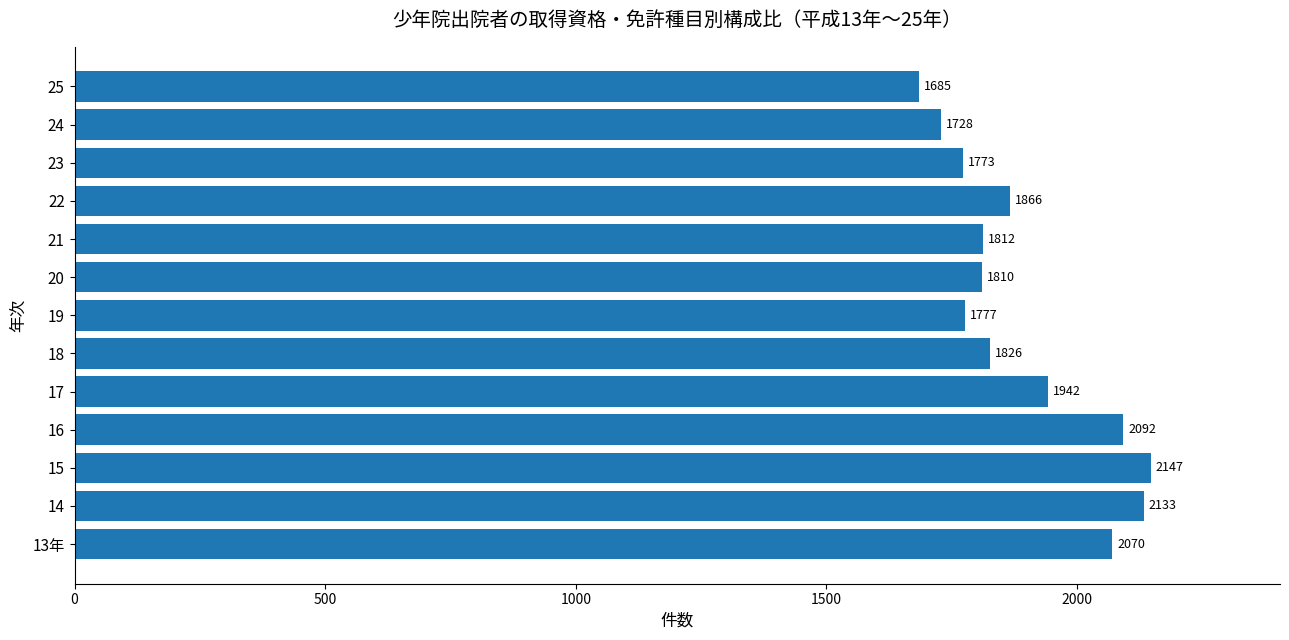

List the labels in order of value, largest first.

15, 14, 16, 13年, 17, 22, 18, 21, 20, 19, 23, 24, 25